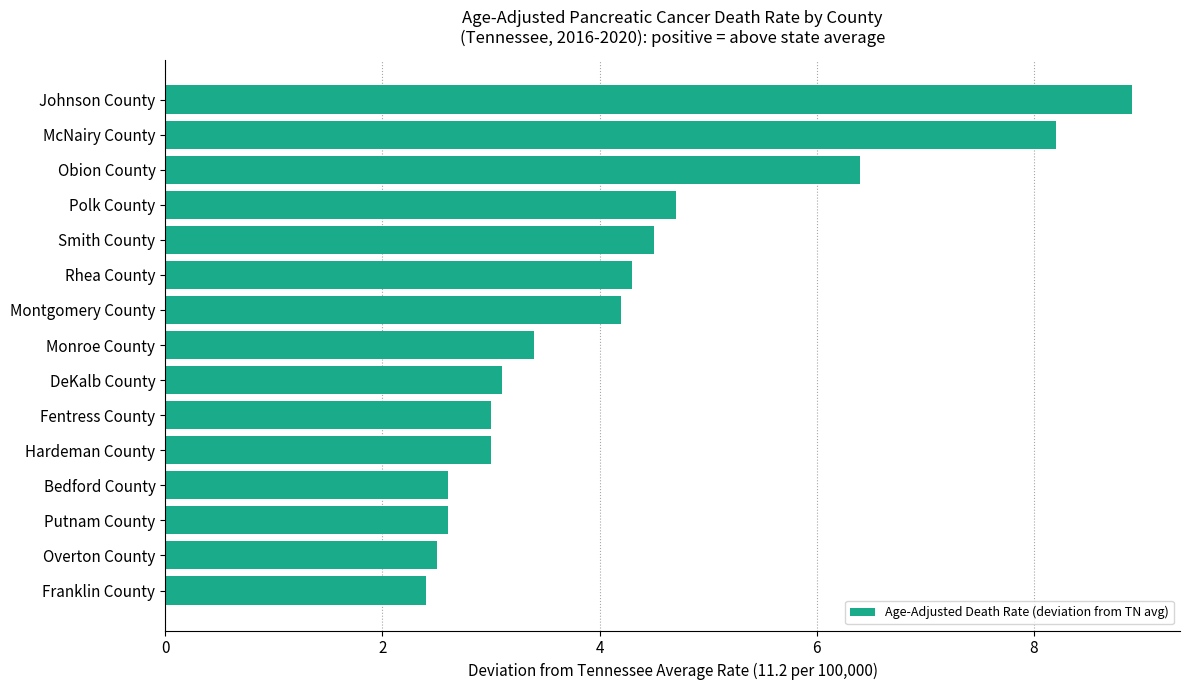

Approximately how many times larger is the value at Fentress County compared to Polk County?

0.6